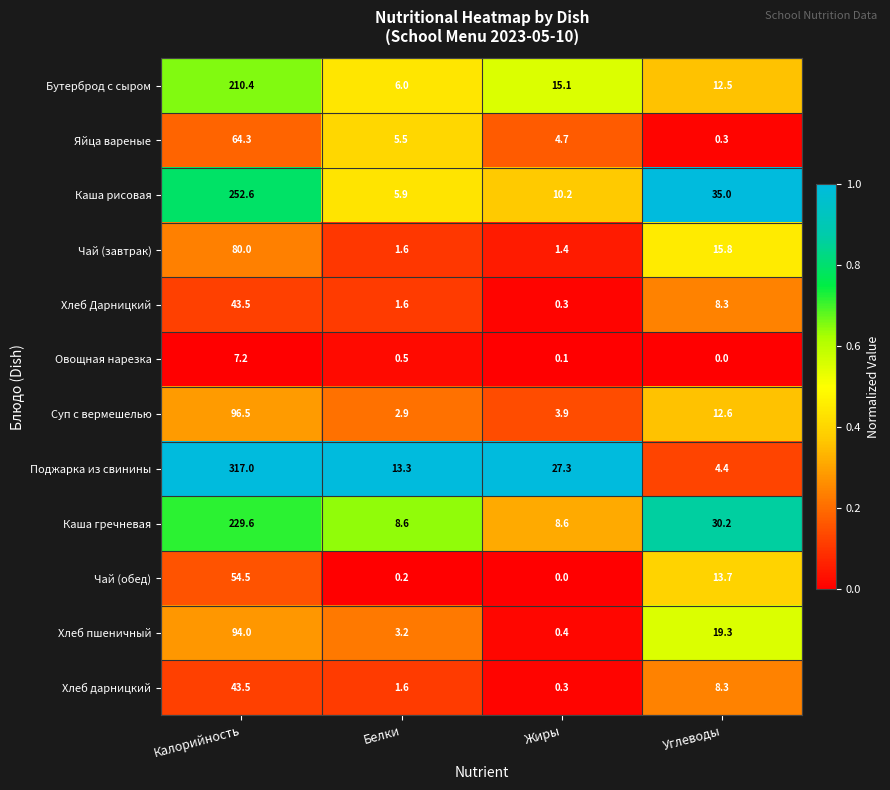

The Каша рисовая series shows 424.0 at Калорийность. True or false?

False